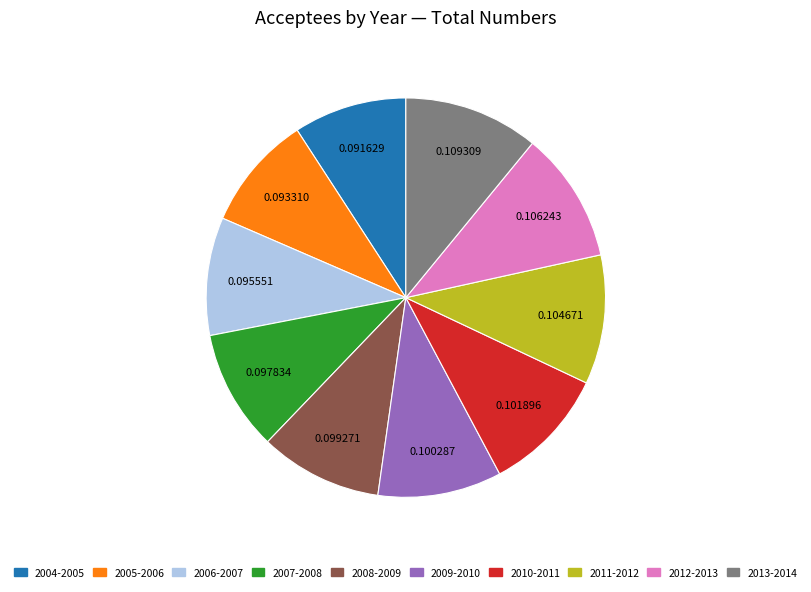

Is 2007-2008 the majority of the pie?

No